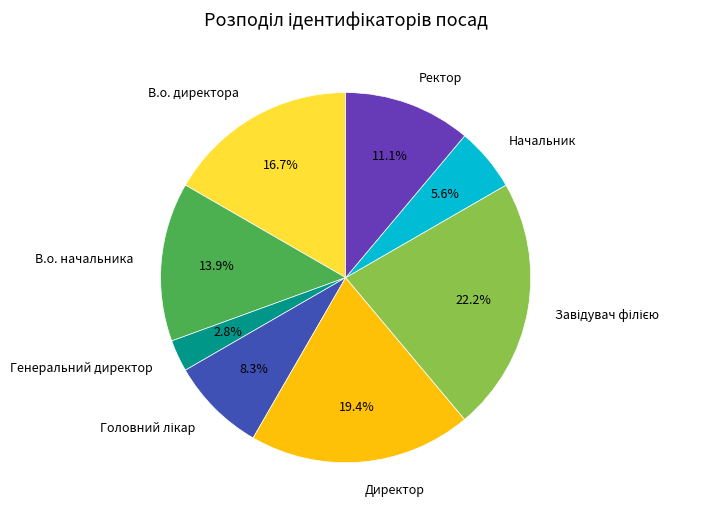

Is there any slice that represents more than half of the pie?

No